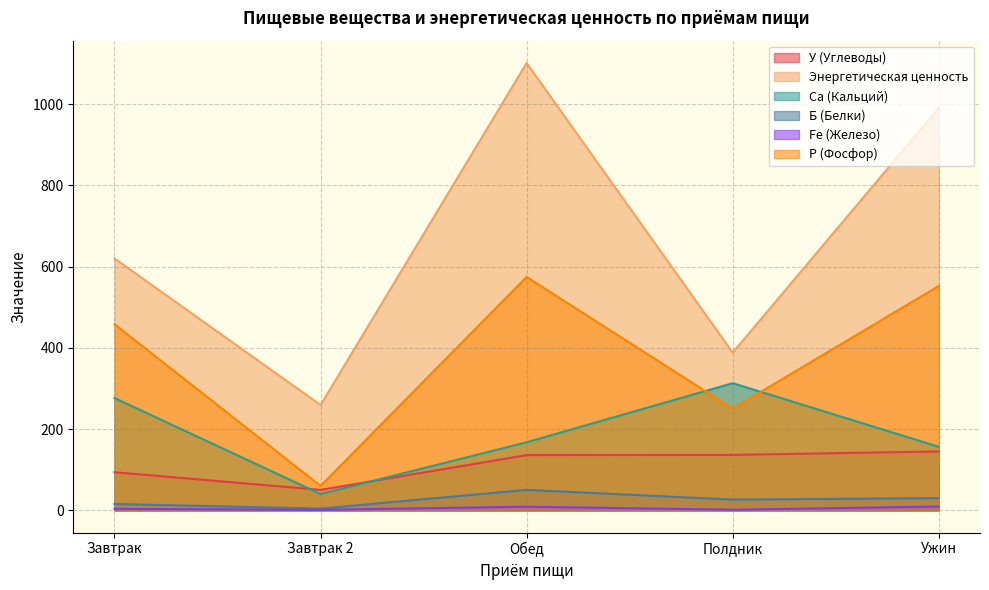

Which series has the largest total across all categories?

Энергетическая ценность